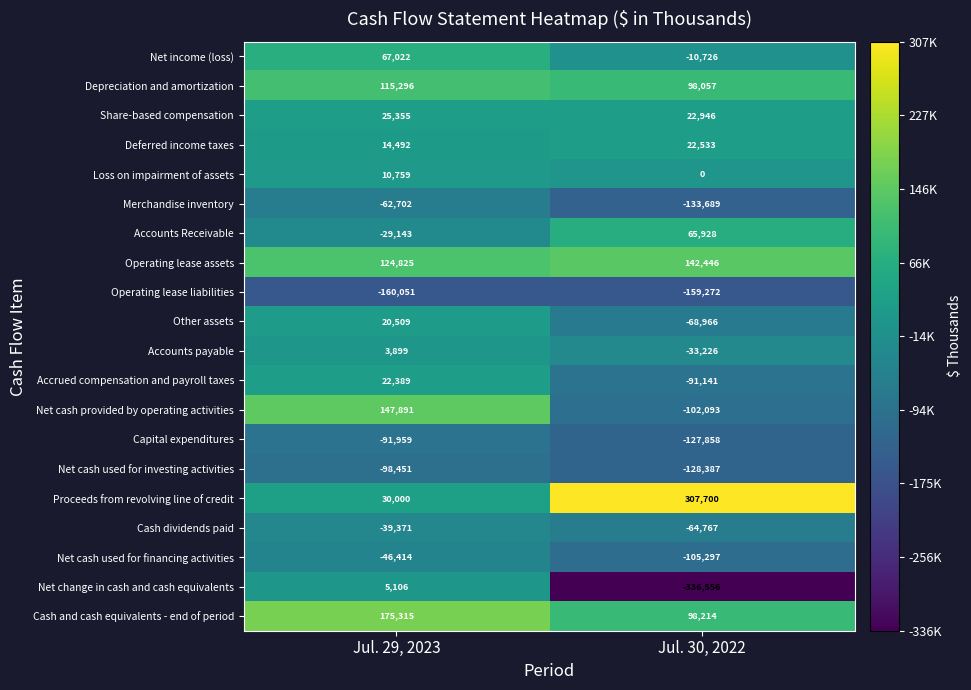

Which series changed the most between Jul. 29, 2023 and Jul. 30, 2022?

Net change in cash and cash equivalents